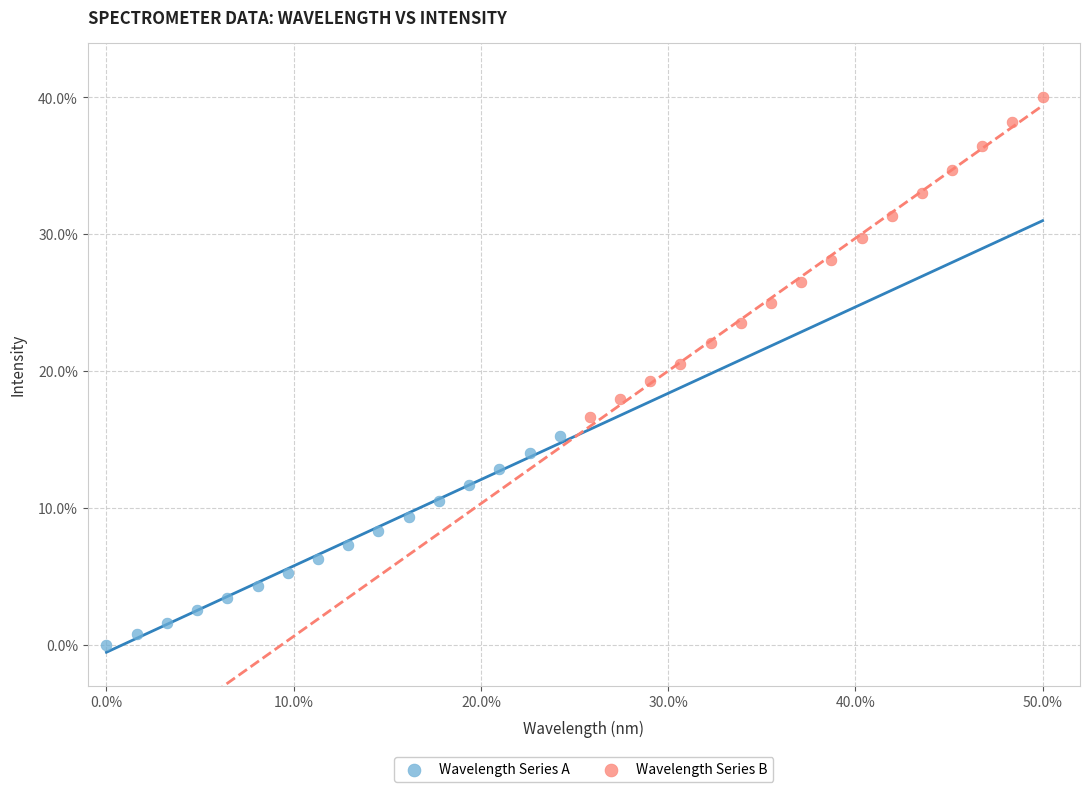

Which series has the largest Y range (max minus min)?

Wavelength Series B